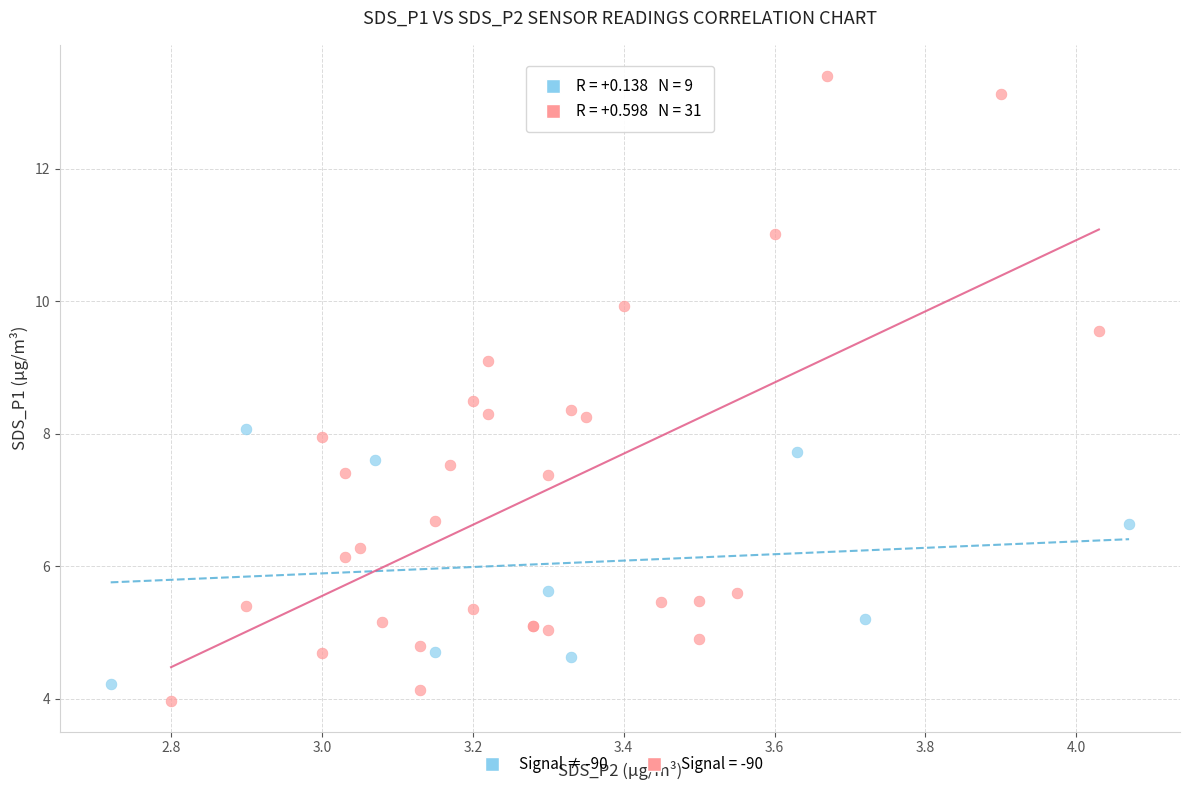

Which series has the widest spread of Y values?

Signal = -90